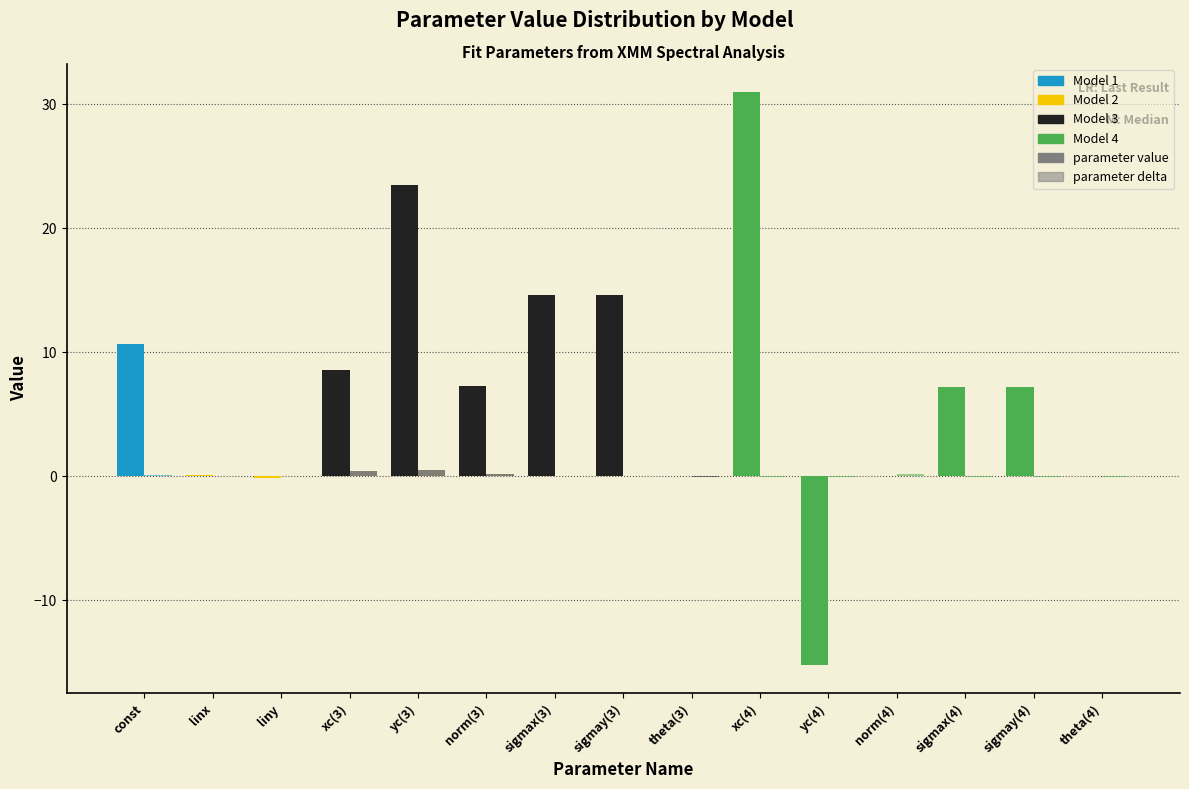

Count the number of data series in this chart.

2